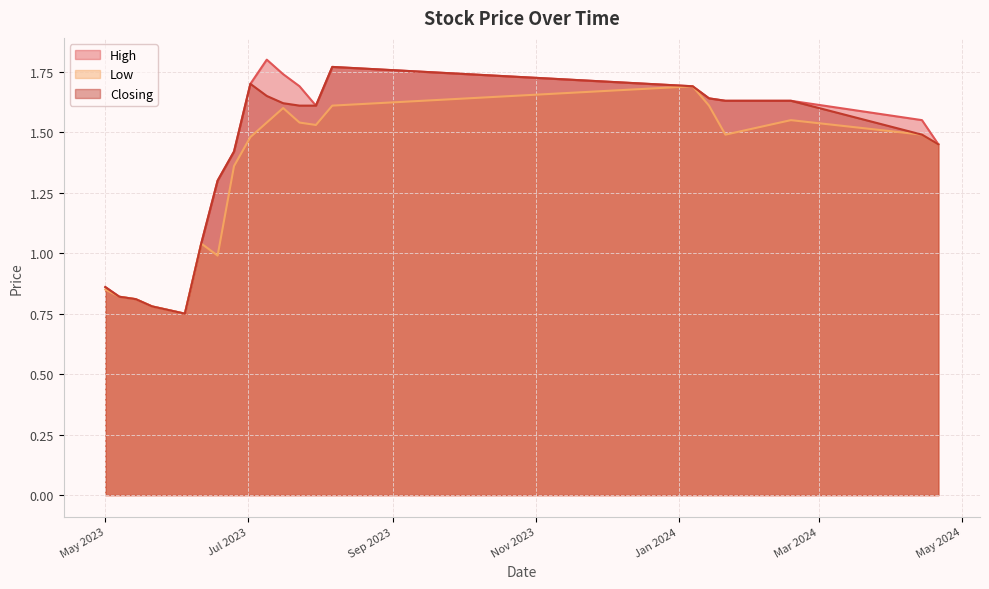

Which series has the largest total across all categories?

High